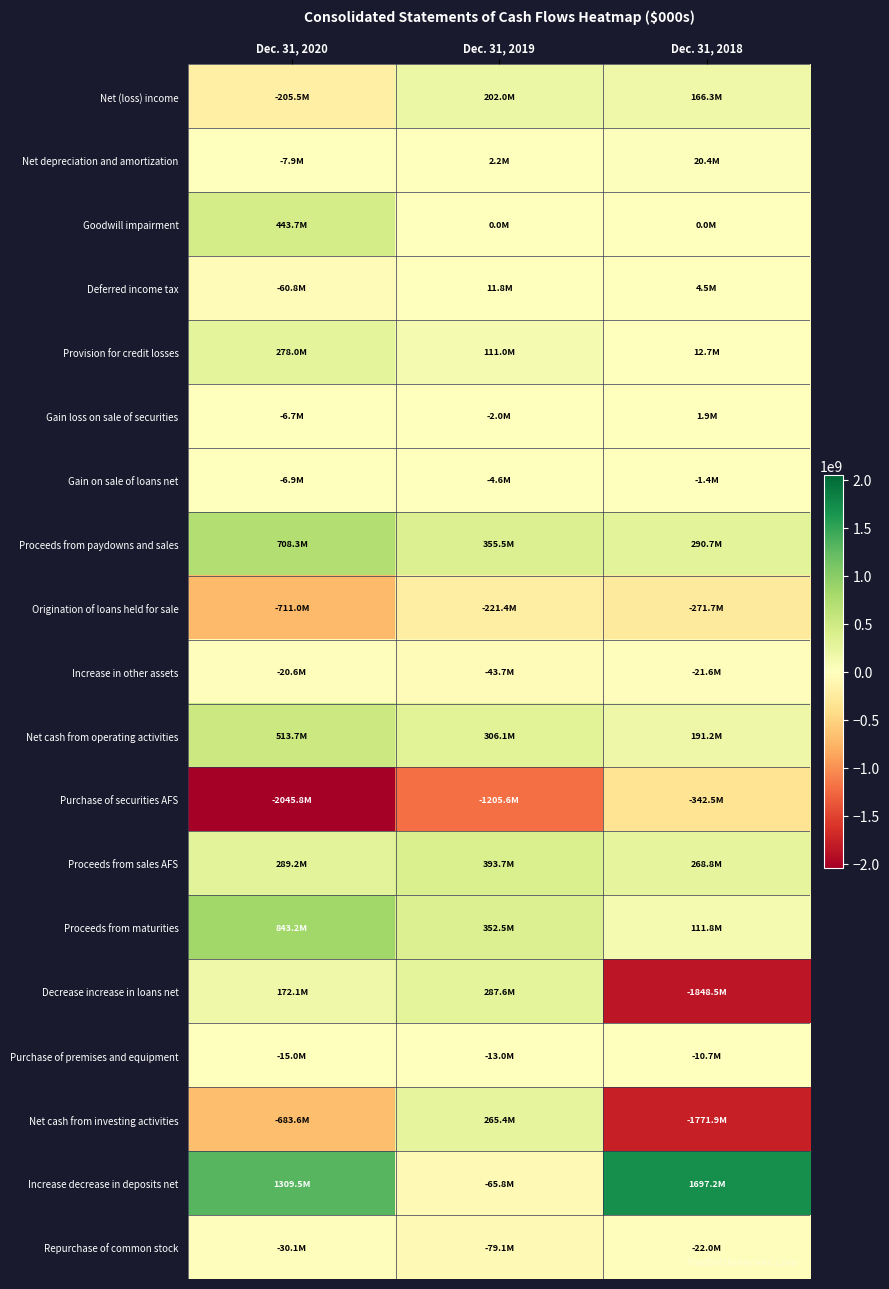

Between Dec. 31, 2020 and Dec. 31, 2018, which series saw the biggest shift?

Decrease increase in loans net